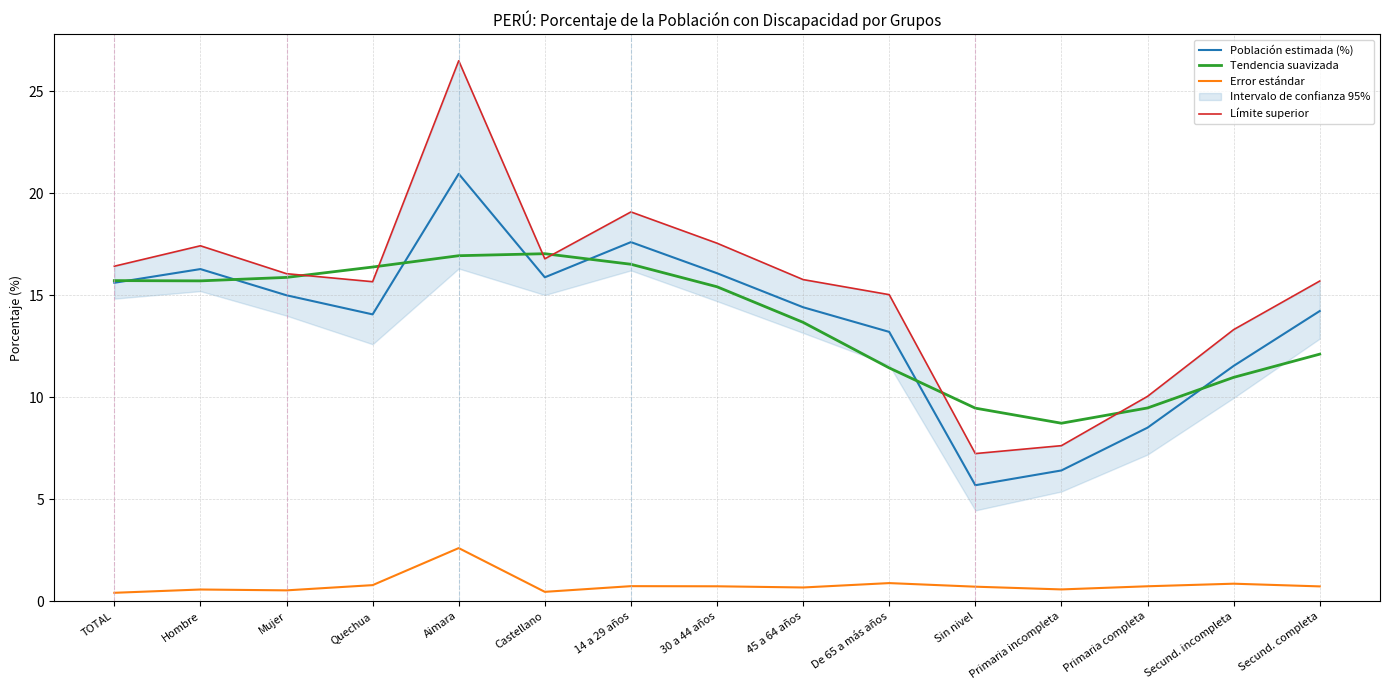

What position from the left is Mujer?

3